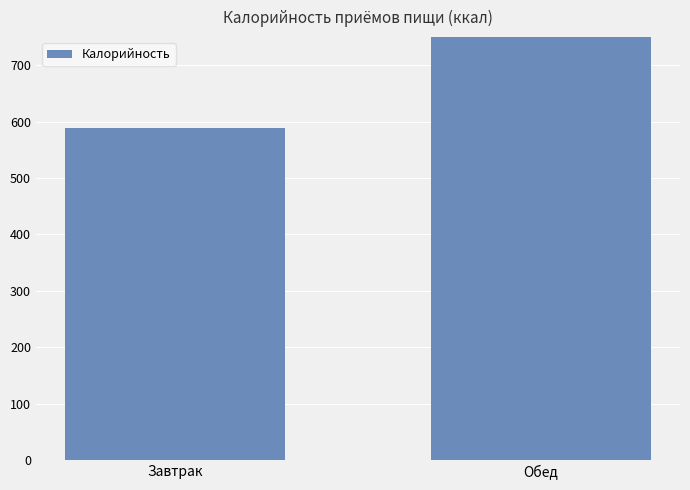

Between Обед and Завтрак, which is larger?

Обед